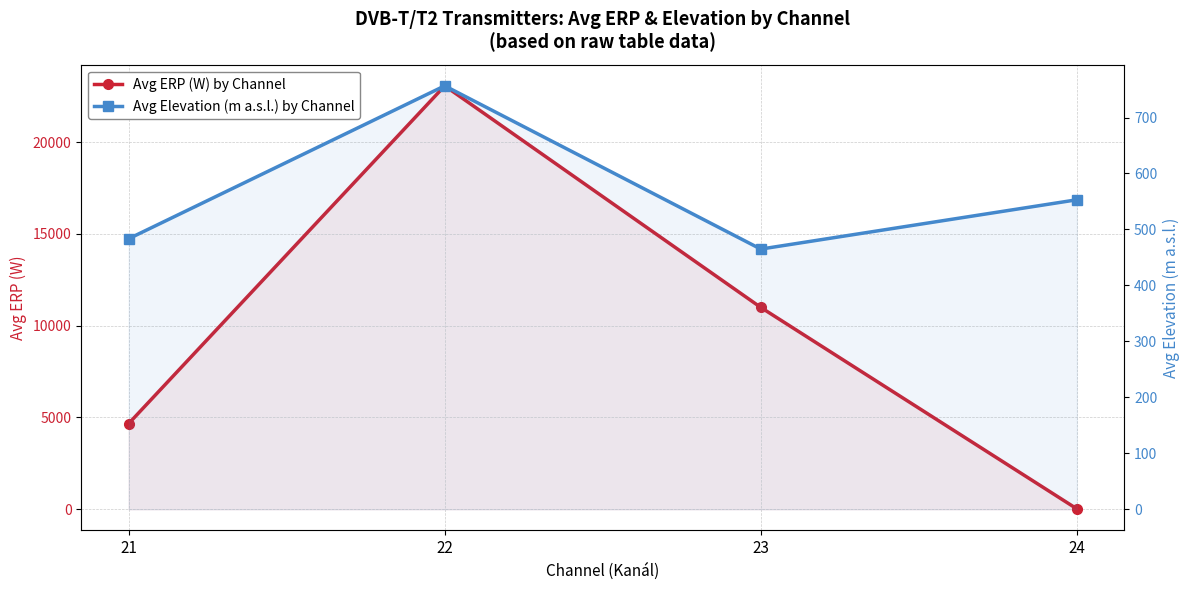

Reading left to right, transcribe all the data shown in this chart.

Avg ERP (W) by Channel: 21=4668.1	22=23063.8	23=10995.6	24=25.0
Avg Elevation (m a.s.l.) by Channel: 21=483.4	22=756.6	23=464.9	24=553.0